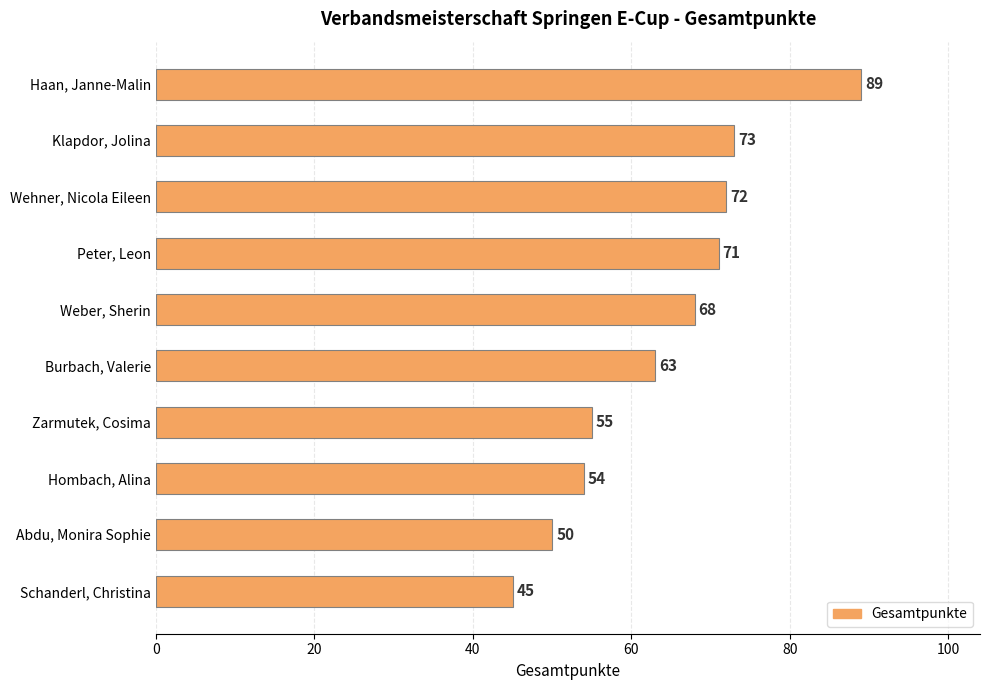

What is the difference between the maximum and minimum values?

44